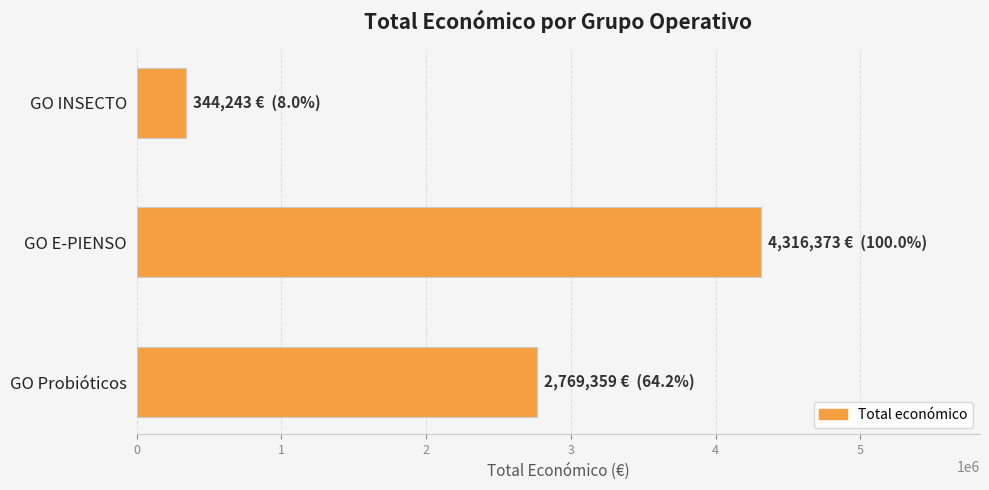

What is the label of the 3rd bar from the bottom?

GO INSECTO